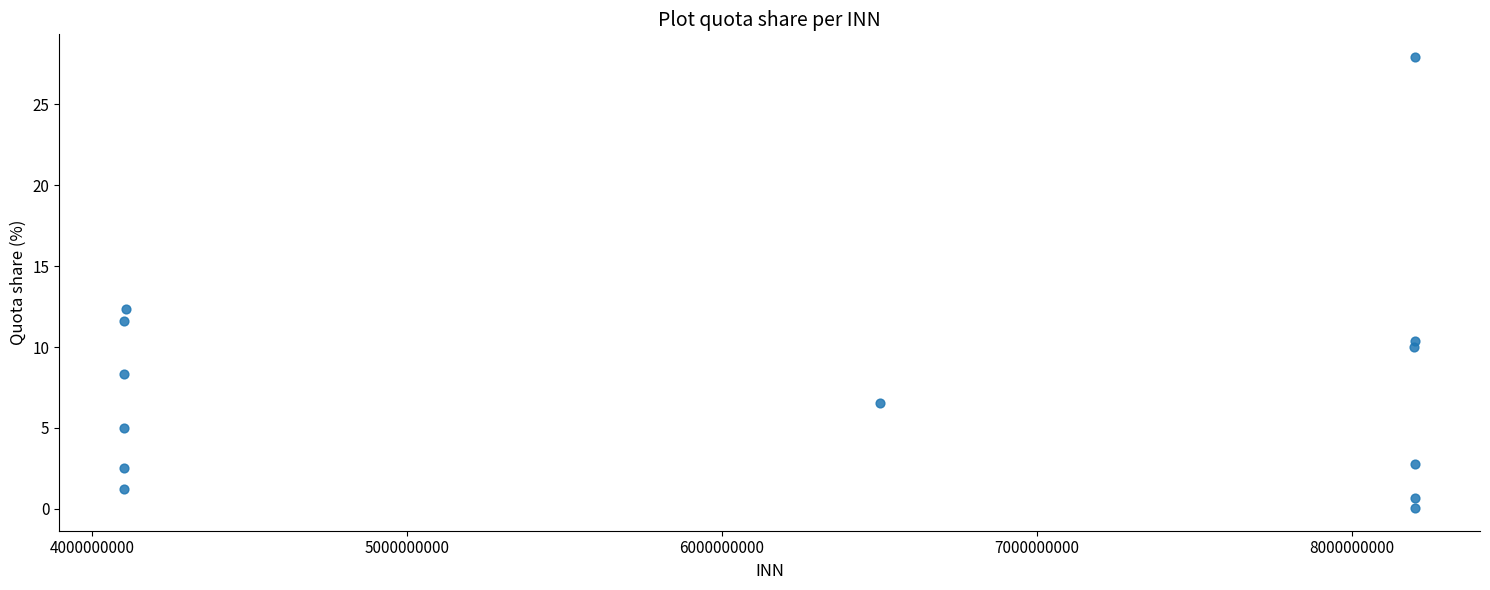

What is the range of Y values (max minus min)?

27.9